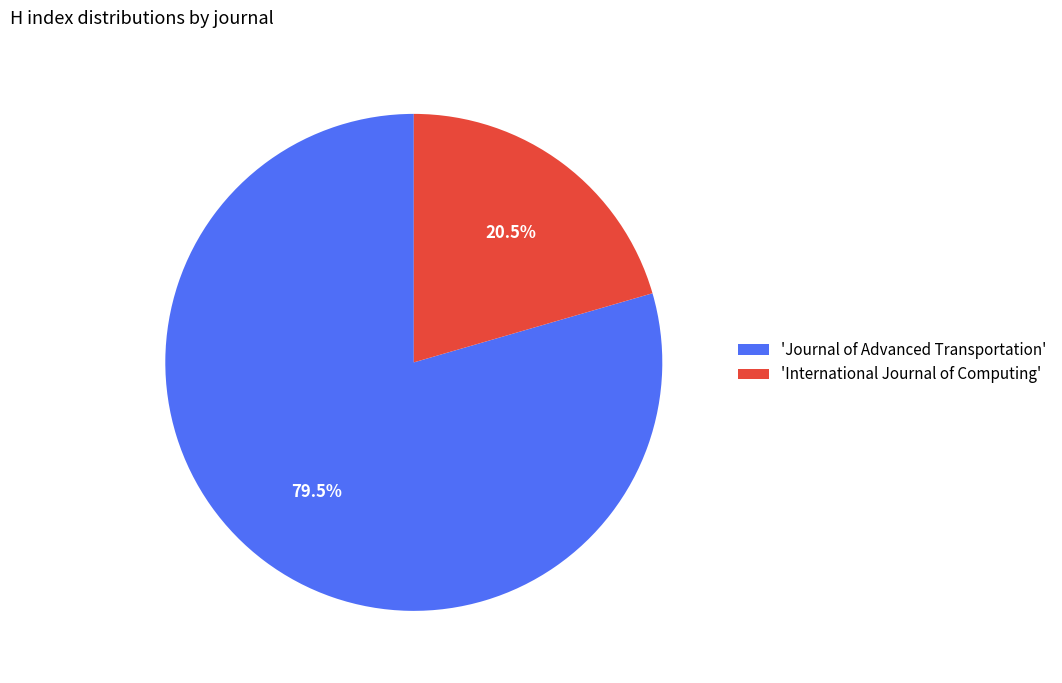

Count the number of slices in the pie.

2